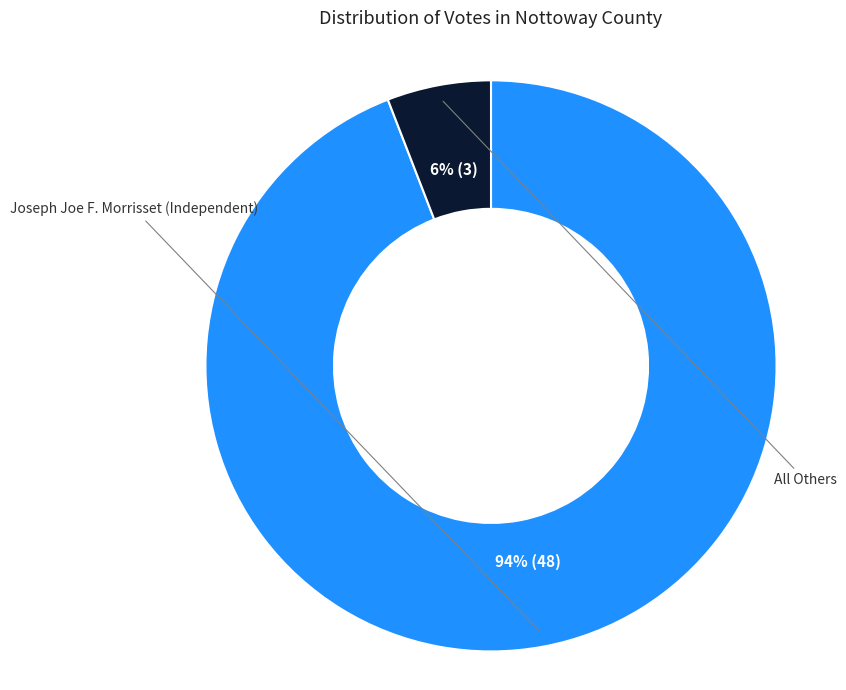

To the nearest percent, what is the average slice percentage?

50%